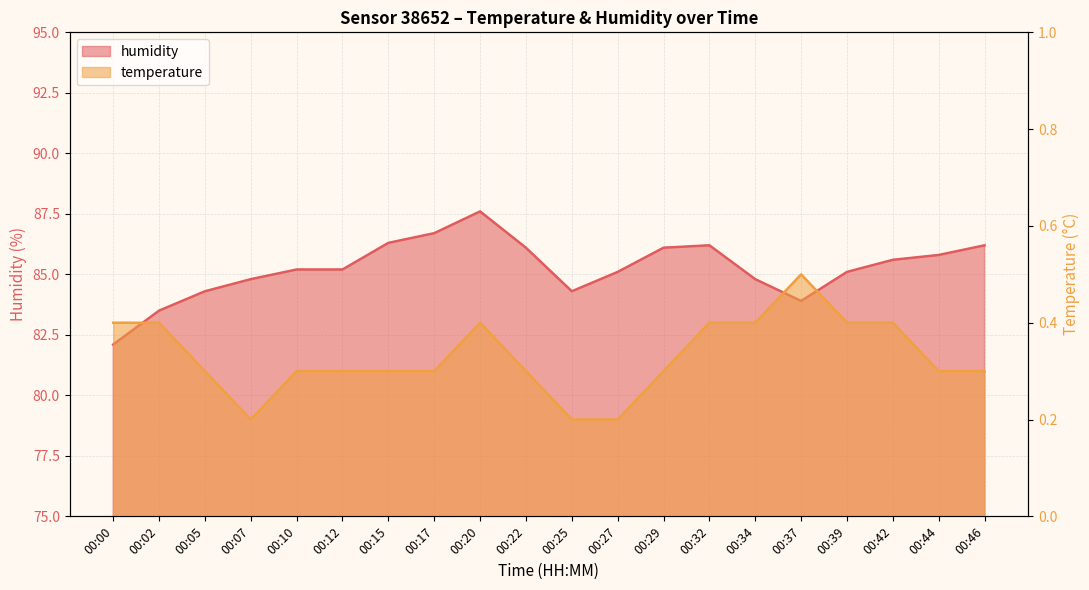

List the labels in order of value, largest first.

00:20, 00:17, 00:15, 00:32, 00:46, 00:22, 00:29, 00:44, 00:42, 00:10, 00:12, 00:27, 00:39, 00:07, 00:34, 00:05, 00:25, 00:37, 00:02, 00:00